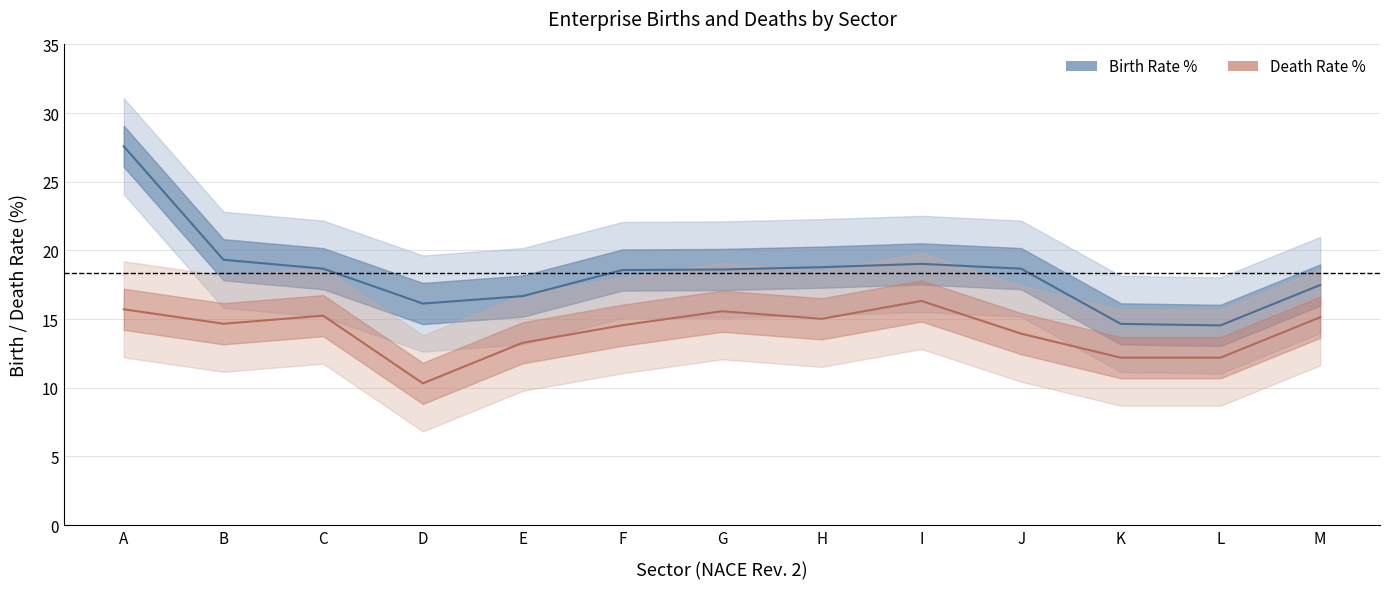

Where is the first local maximum for Death Rate %?

C